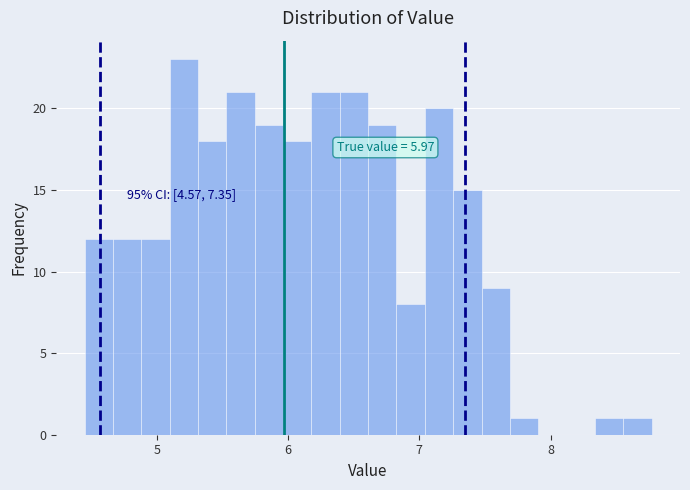

Read against the x-axis, roughly where is the centre of the tallest bar?

5.2